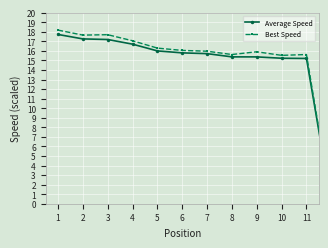

At how many categories does at least one series exceed 3?

11